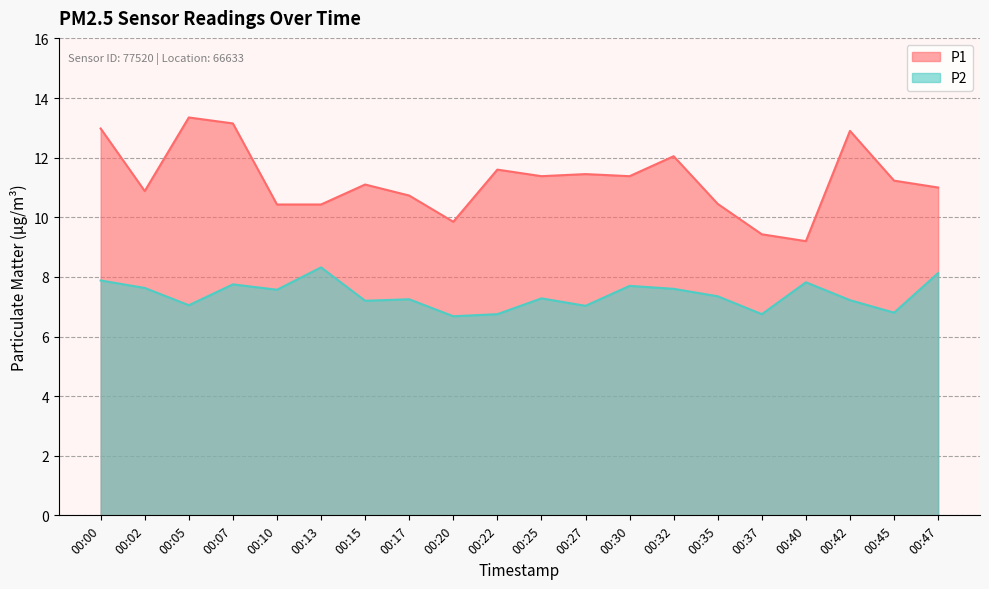

Reading right to left, transcribe all the data shown in this chart.

P1: 11.0	11.2	12.9	9.2	9.4	10.4	12.1	11.4	11.4	11.4	11.6	9.8	10.7	11.1	10.4	10.4	13.2	13.3	10.9	13.0
P2: 8.1	6.8	7.2	7.8	6.8	7.3	7.6	7.7	7.0	7.3	6.8	6.7	7.2	7.2	8.3	7.6	7.8	7.0	7.6	7.9